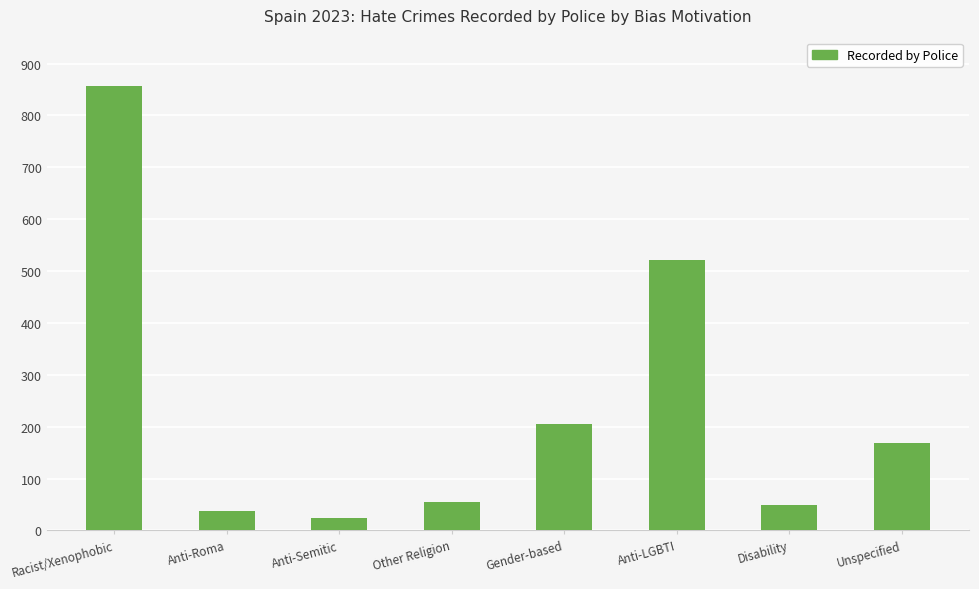

What is the value of the 1st bar from the left?

856